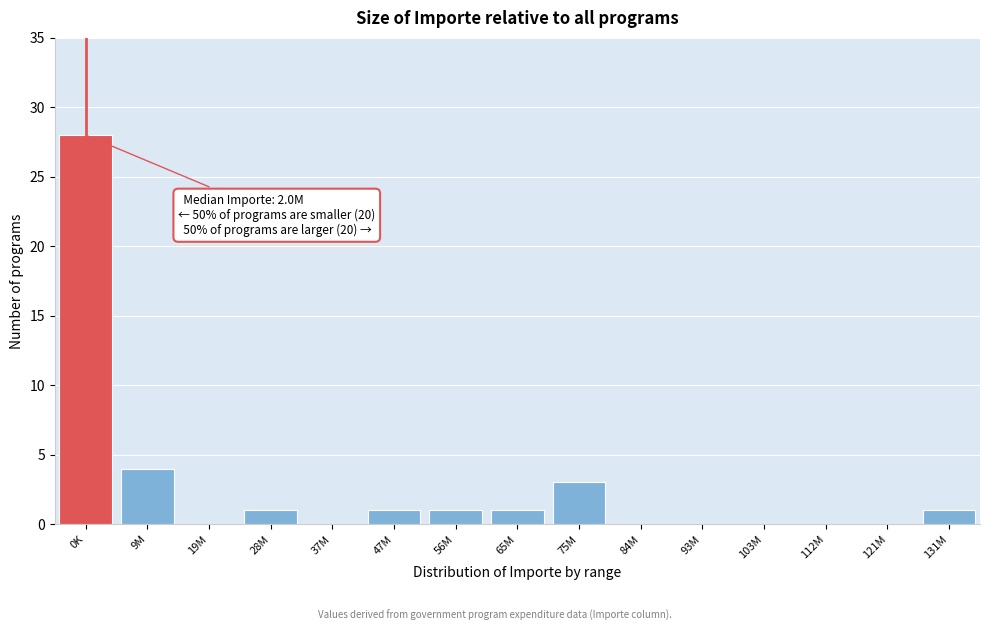

Reading left to right, transcribe all the data shown in this chart.

0K=28	9M=4	19M=0	28M=1	37M=0	47M=1	56M=1	65M=1	75M=3	84M=0	93M=0	103M=0	112M=0	121M=0	131M=1